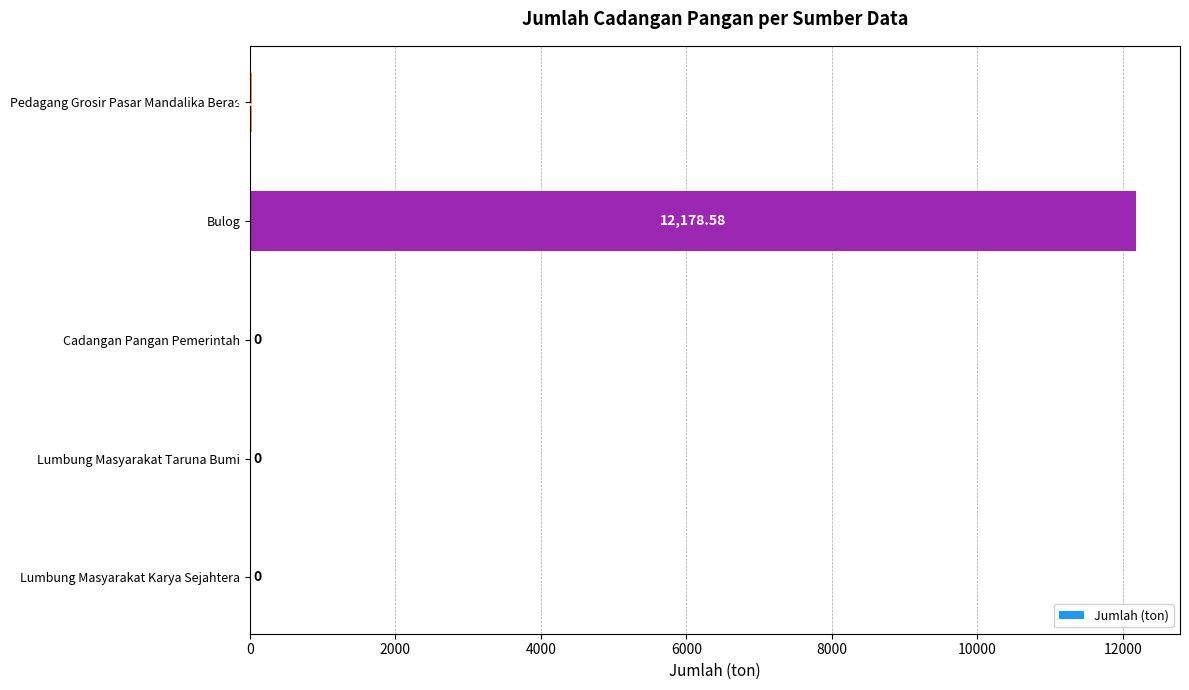

Which has a higher value, Pedagang Grosir Pasar Mandalika Beras or Bulog?

Bulog